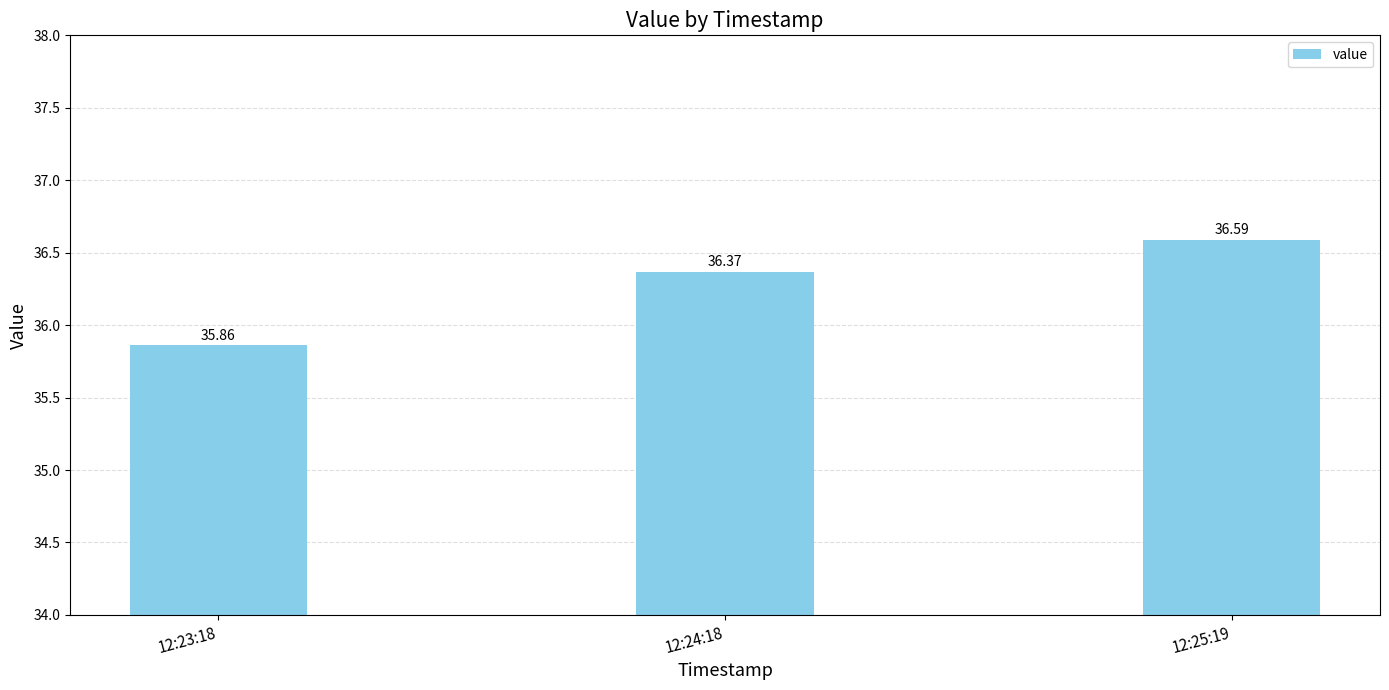

True or false: the data shows 36.6 at 12:25:19.

True